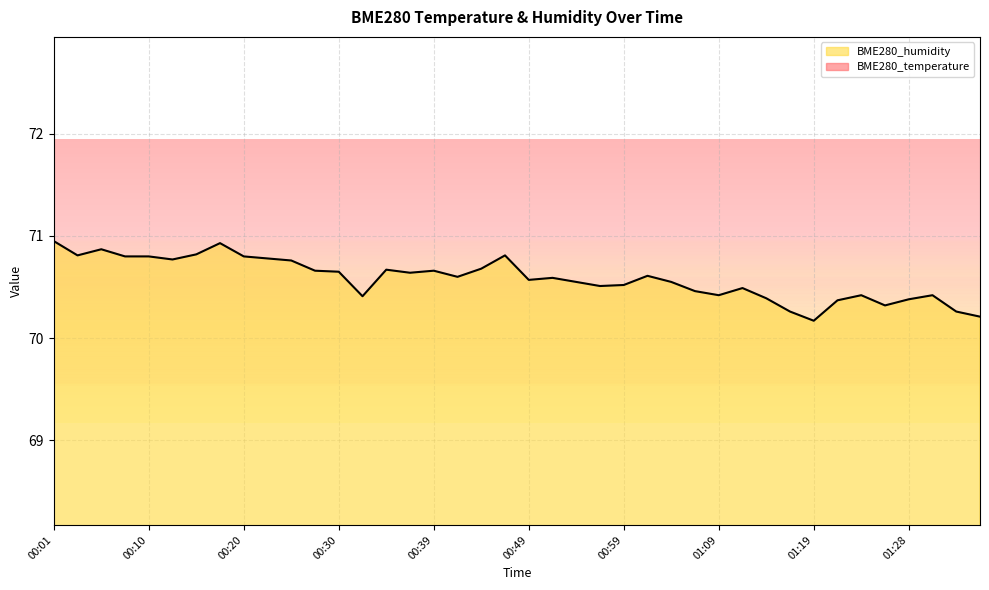

At which category is the sum across all series the highest?

00:01